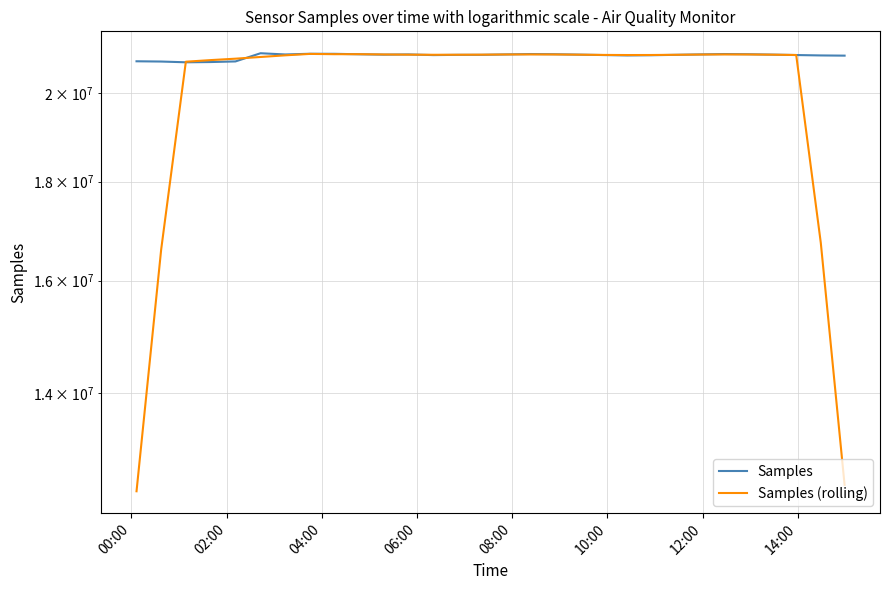

What is the value of the Samples (rolling) point at the 8th from the left?

20953098.0